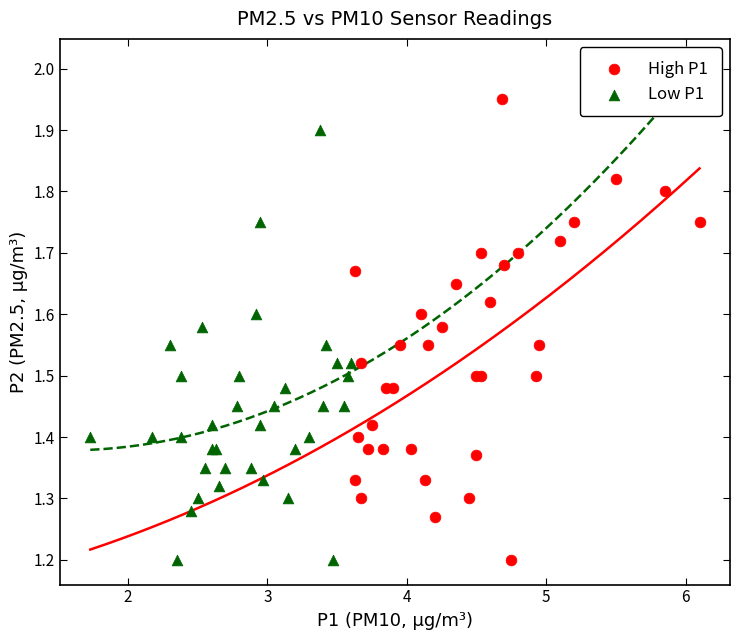

Which series reaches the maximum Y coordinate?

High P1